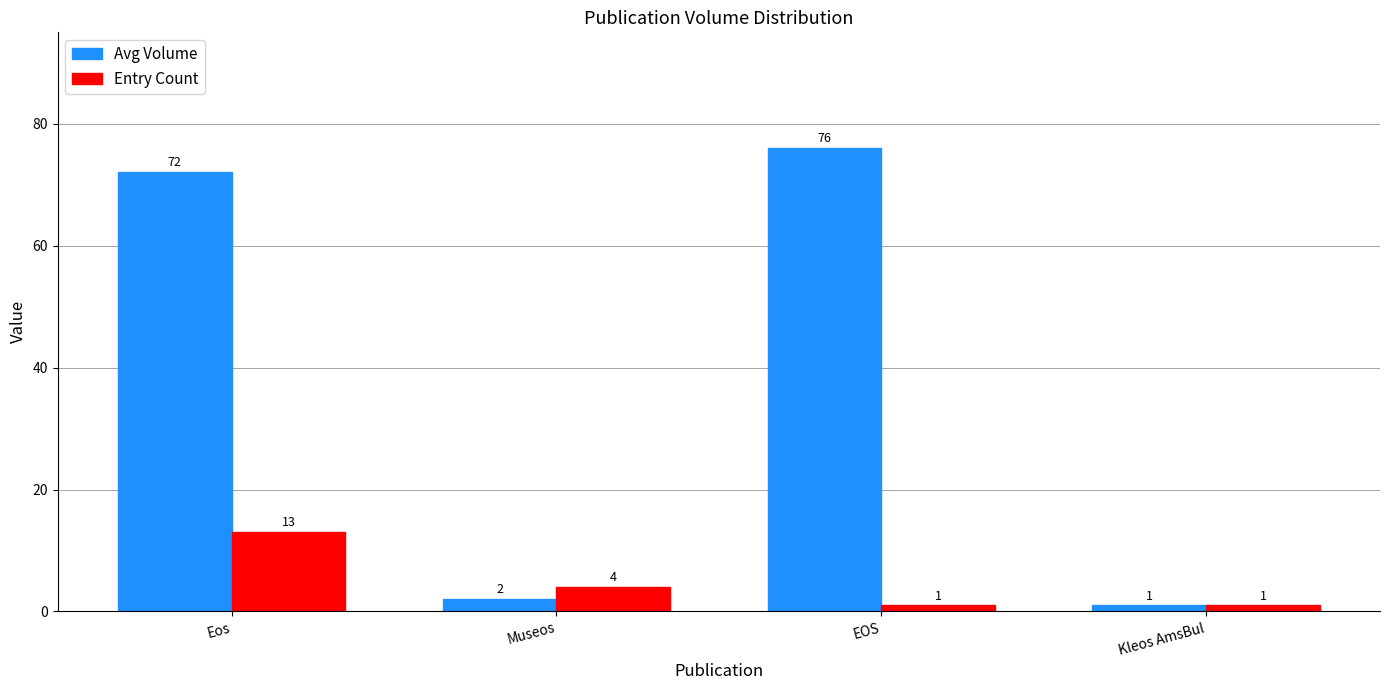

What is the sum of the Entry Count values at EOS and Museos?

5.0